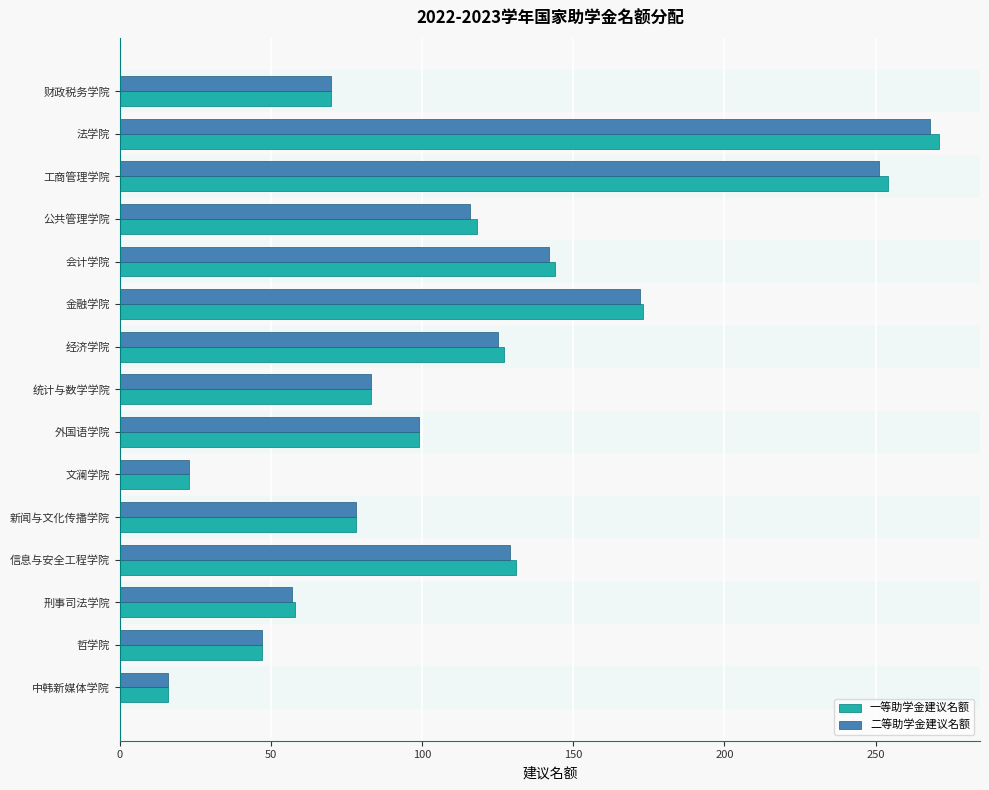

What value does the 一等助学金建议名额 series have at 经济学院?

127